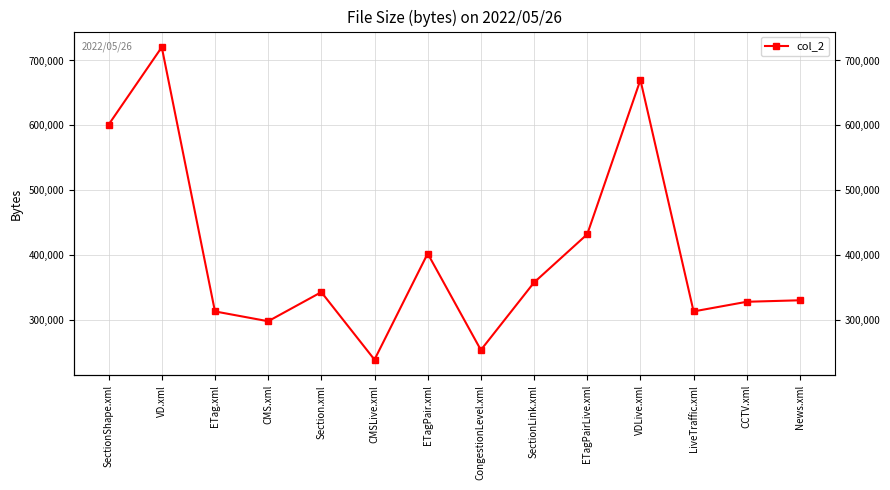

How many data points does each series have?

14